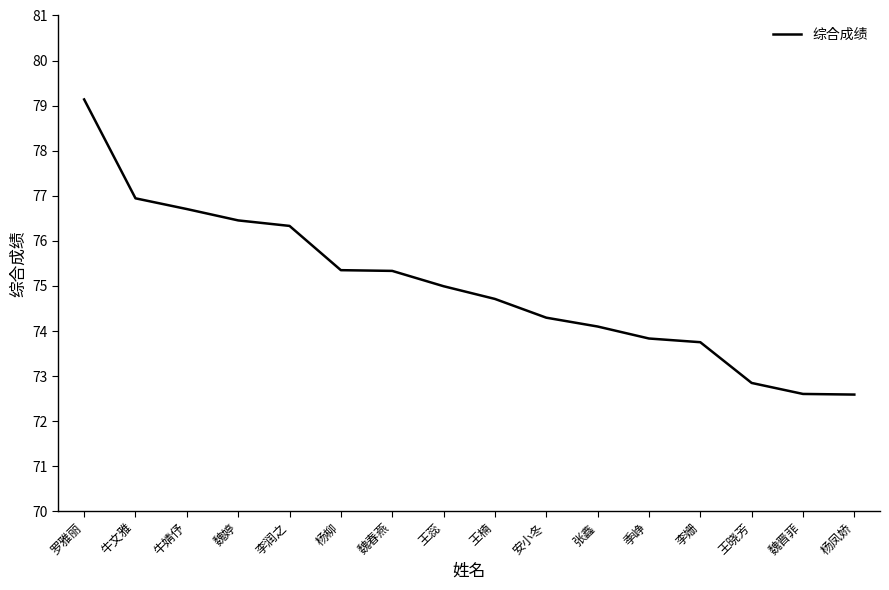

What value does the data have at 李姗?

73.8